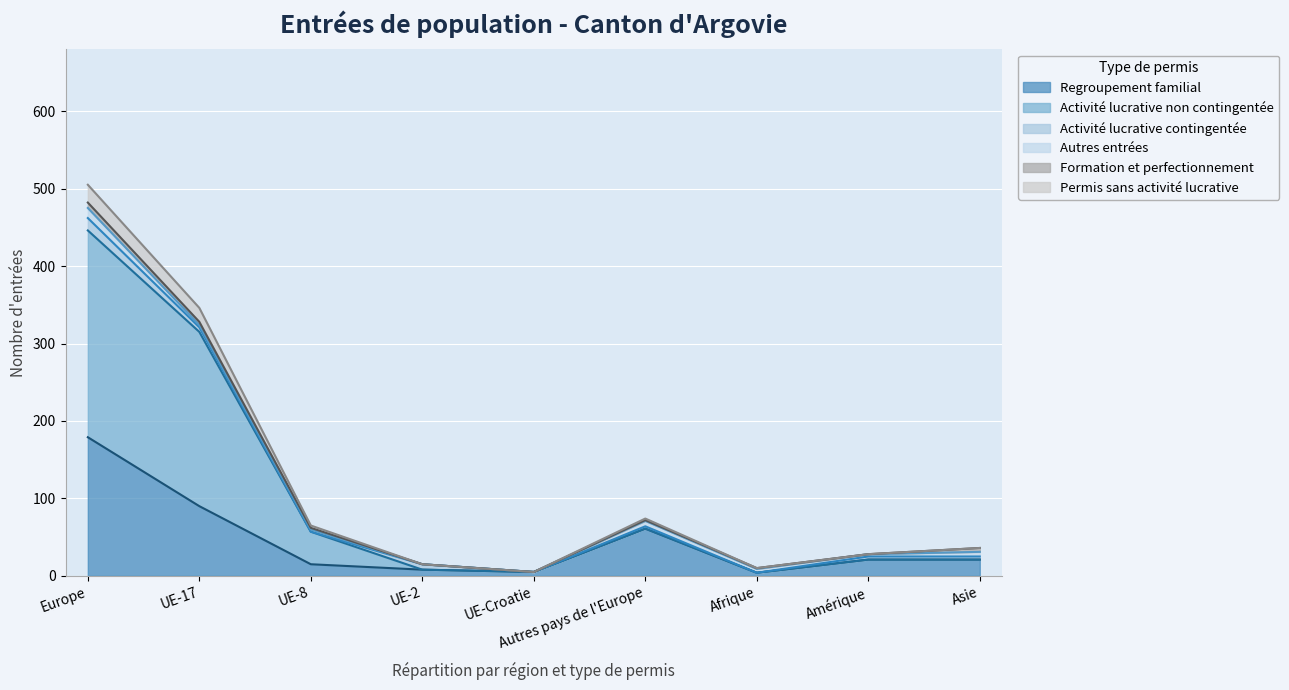

What position from the right is Afrique?

3